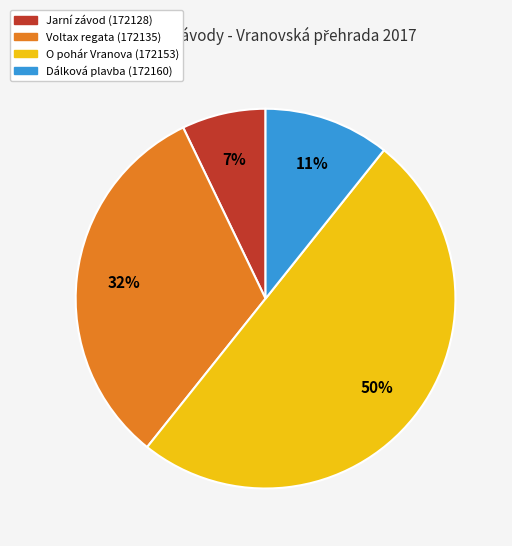

To the nearest percent, what is the difference between the largest and smallest slice percentages?

43%